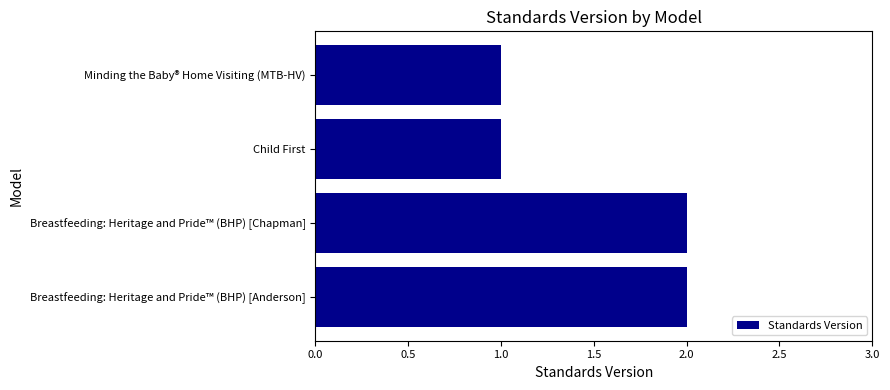

What is the sum of all values?

6